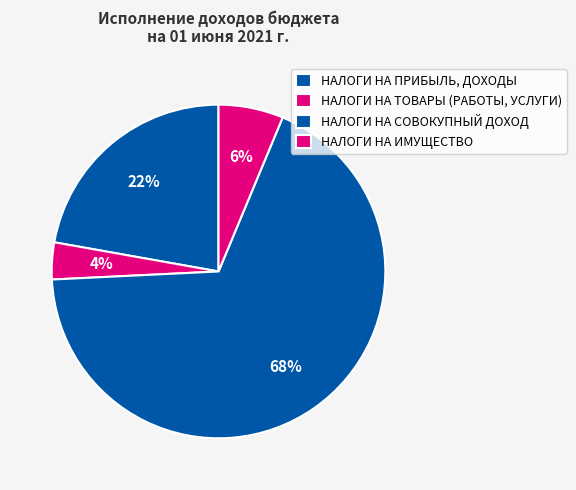

The НАЛОГИ НА ТОВАРЫ (РАБОТЫ, УСЛУГИ) slice represents 4% of the pie. True or false?

True